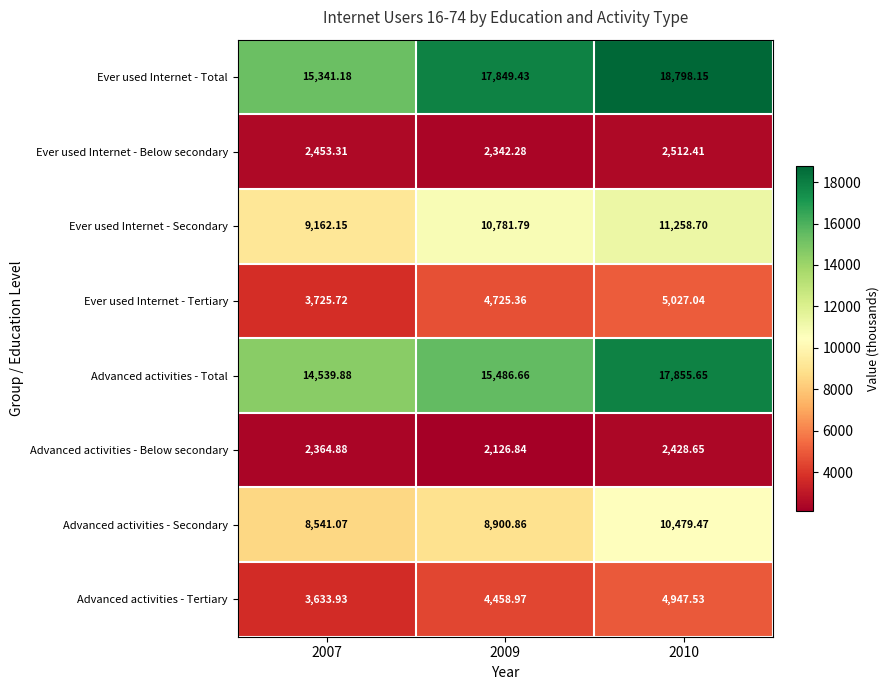

Which series has the largest range (max minus min)?

Ever used Internet - Total